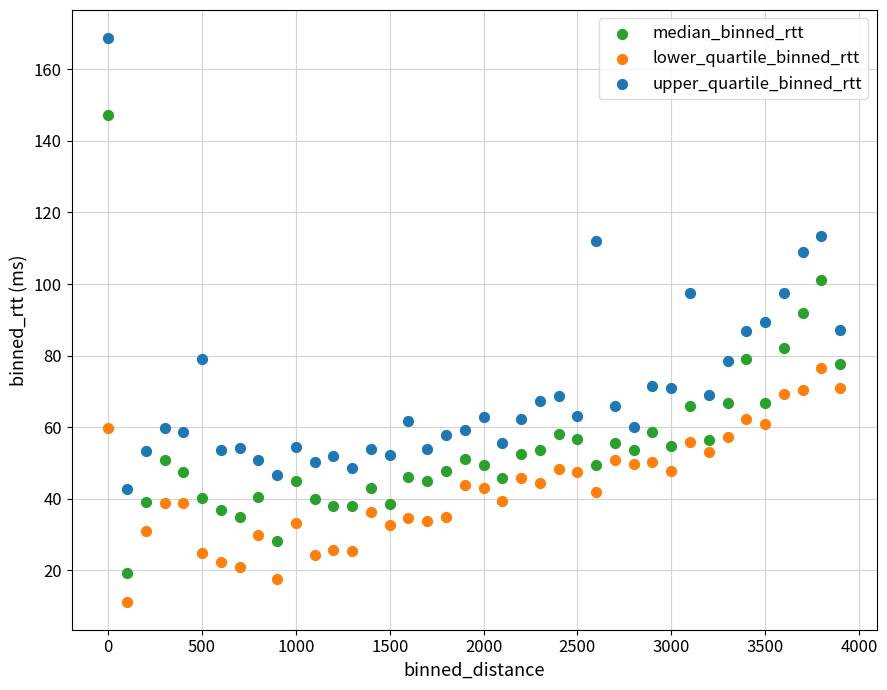

What is the X range (max minus min) for the scatter plot?

3900.0